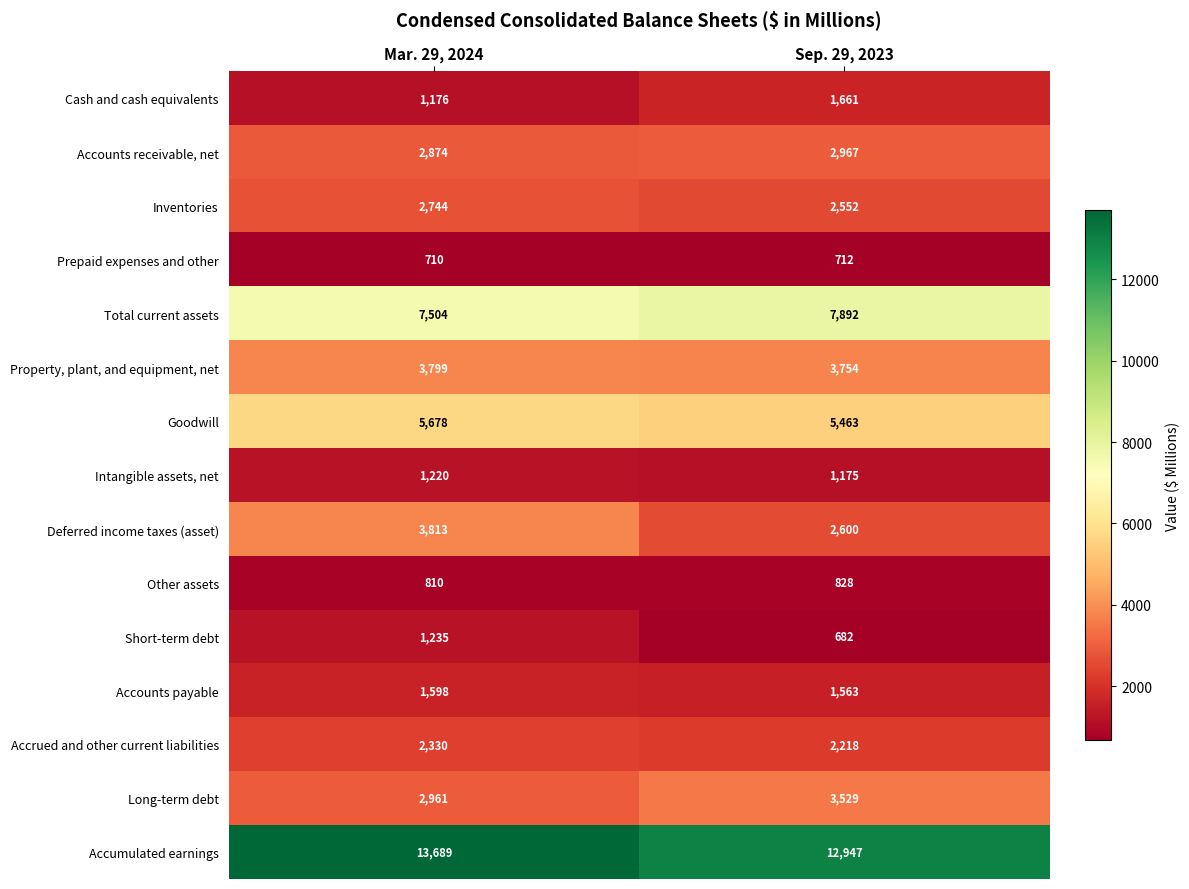

What is the sum of all Goodwill values?

11141